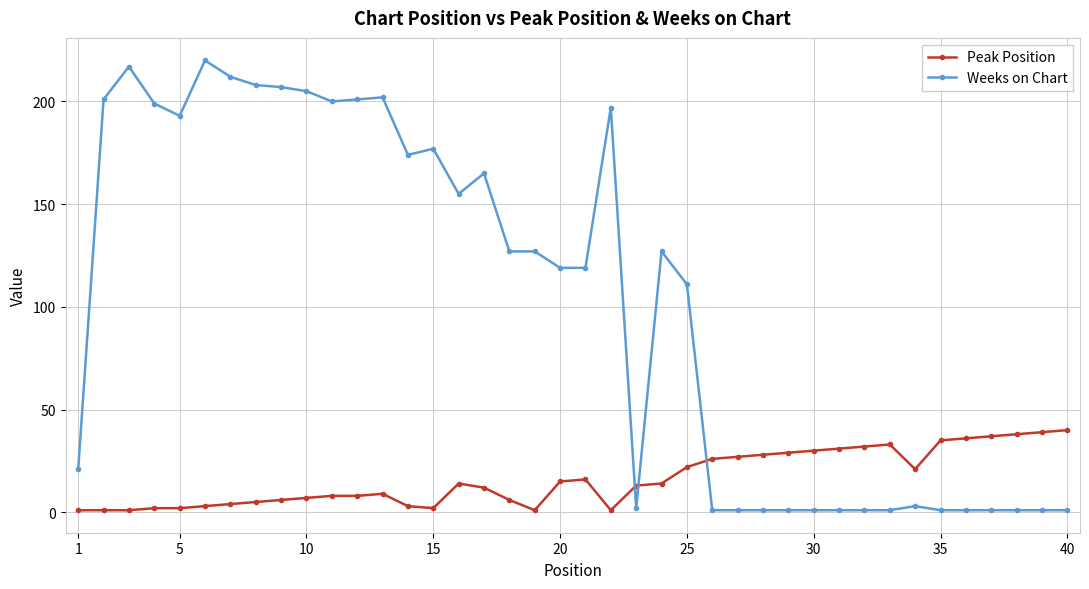

List the series in order of their overall mean, lowest first.

Peak Position, Weeks on Chart